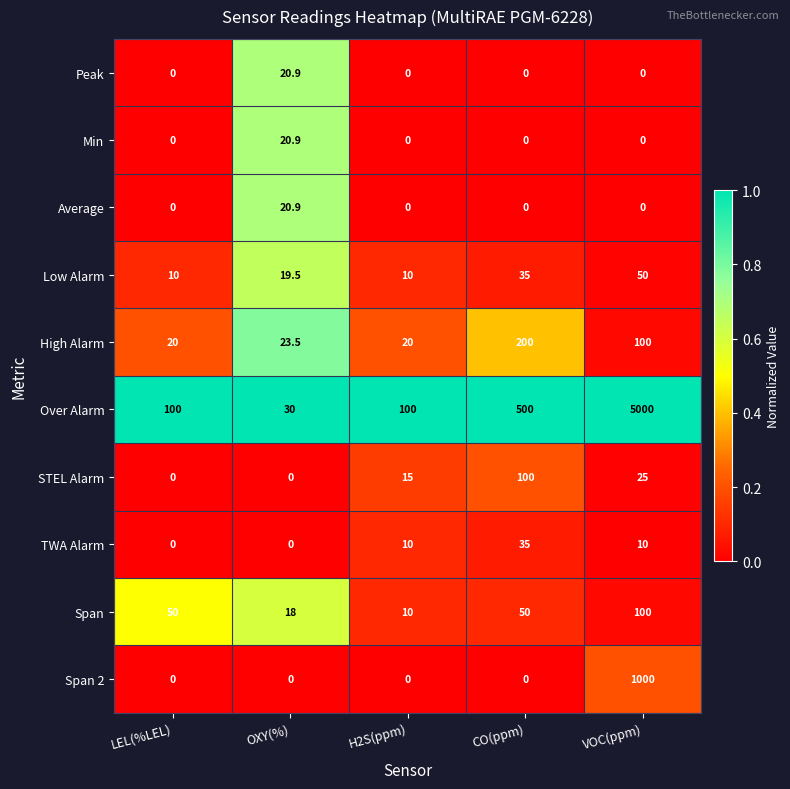

Is the value of High Alarm at LEL(%LEL) greater than the value of TWA Alarm at LEL(%LEL)?

Yes